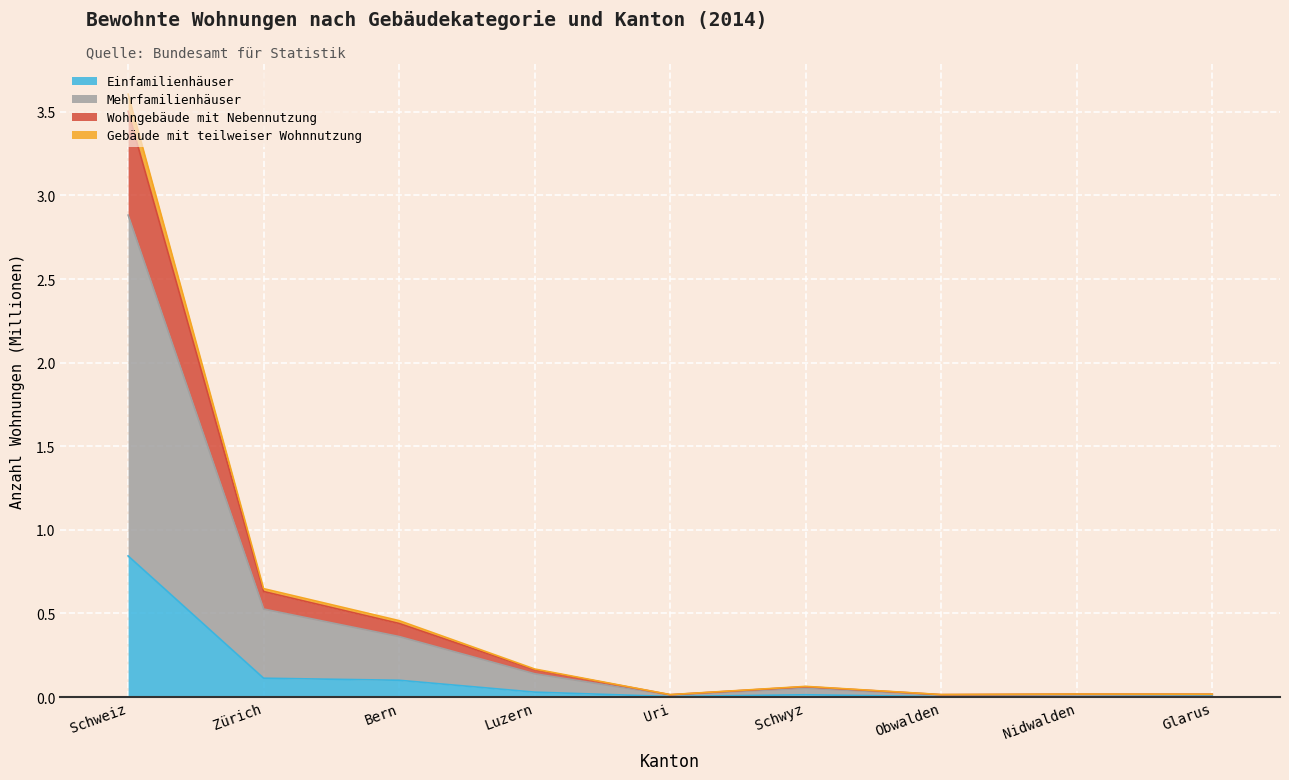

At which category is the sum across all series the highest?

Schweiz